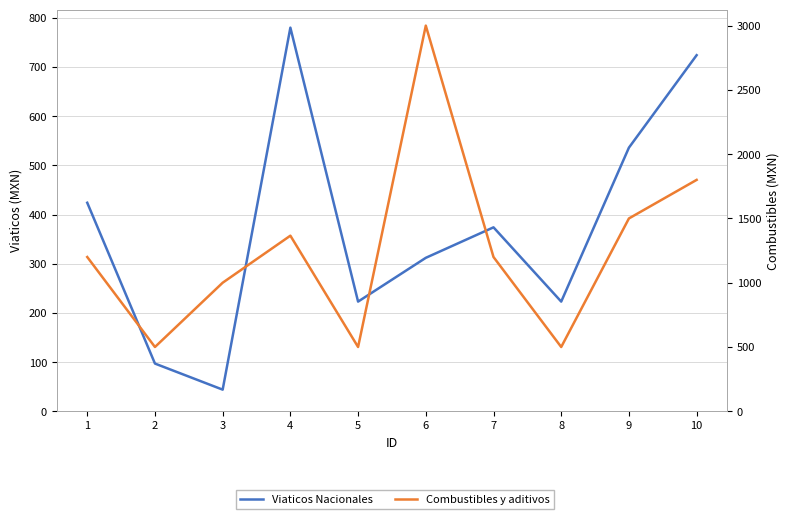

Read the Viaticos Nacionales value at 9.

536.0